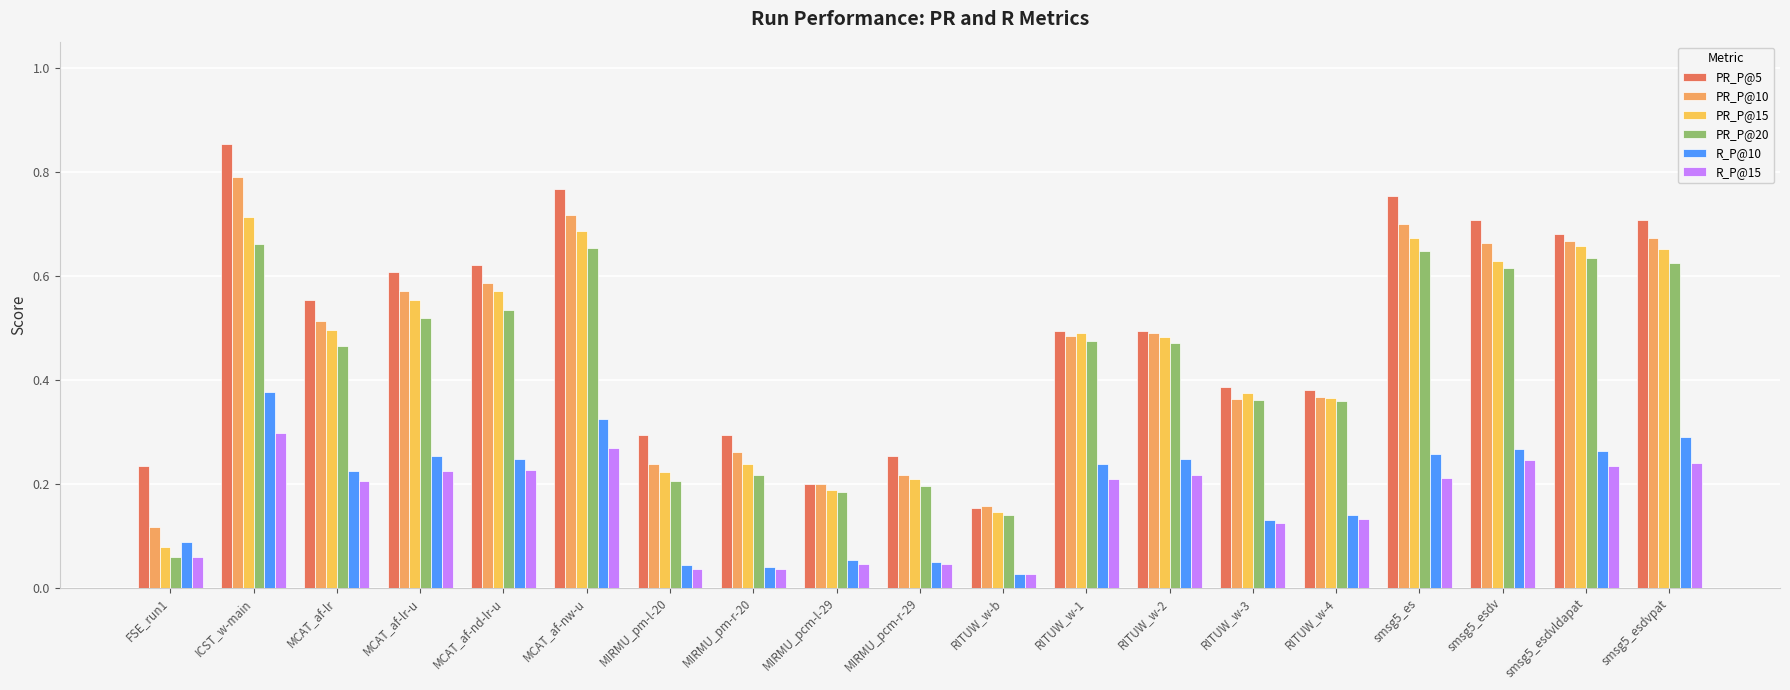

Reading left to right, what are all the values shown in this chart?

PR_P@5: FSE_run1=0.2	ICST_w-main=0.9	MCAT_af-lr=0.6	MCAT_af-lr-u=0.6	MCAT_af-nd-lr-u=0.6	MCAT_af-nw-u=0.8	MIRMU_pm-l-20=0.3	MIRMU_pm-r-20=0.3	MIRMU_pcm-l-29=0.2	MIRMU_pcm-r-29=0.3	RITUW_w-b=0.2	RITUW_w-1=0.5	RITUW_w-2=0.5	RITUW_w-3=0.4	RITUW_w-4=0.4	smsg5_es=0.8	smsg5_esdv=0.7	smsg5_esdvldapat=0.7	smsg5_esdvpat=0.7
PR_P@10: FSE_run1=0.1	ICST_w-main=0.8	MCAT_af-lr=0.5	MCAT_af-lr-u=0.6	MCAT_af-nd-lr-u=0.6	MCAT_af-nw-u=0.7	MIRMU_pm-l-20=0.2	MIRMU_pm-r-20=0.3	MIRMU_pcm-l-29=0.2	MIRMU_pcm-r-29=0.2	RITUW_w-b=0.2	RITUW_w-1=0.5	RITUW_w-2=0.5	RITUW_w-3=0.4	RITUW_w-4=0.4	smsg5_es=0.7	smsg5_esdv=0.7	smsg5_esdvldapat=0.7	smsg5_esdvpat=0.7
PR_P@15: FSE_run1=0.1	ICST_w-main=0.7	MCAT_af-lr=0.5	MCAT_af-lr-u=0.6	MCAT_af-nd-lr-u=0.6	MCAT_af-nw-u=0.7	MIRMU_pm-l-20=0.2	MIRMU_pm-r-20=0.2	MIRMU_pcm-l-29=0.2	MIRMU_pcm-r-29=0.2	RITUW_w-b=0.1	RITUW_w-1=0.5	RITUW_w-2=0.5	RITUW_w-3=0.4	RITUW_w-4=0.4	smsg5_es=0.7	smsg5_esdv=0.6	smsg5_esdvldapat=0.7	smsg5_esdvpat=0.7
PR_P@20: FSE_run1=0.1	ICST_w-main=0.7	MCAT_af-lr=0.5	MCAT_af-lr-u=0.5	MCAT_af-nd-lr-u=0.5	MCAT_af-nw-u=0.7	MIRMU_pm-l-20=0.2	MIRMU_pm-r-20=0.2	MIRMU_pcm-l-29=0.2	MIRMU_pcm-r-29=0.2	RITUW_w-b=0.1	RITUW_w-1=0.5	RITUW_w-2=0.5	RITUW_w-3=0.4	RITUW_w-4=0.4	smsg5_es=0.6	smsg5_esdv=0.6	smsg5_esdvldapat=0.6	smsg5_esdvpat=0.6
R_P@10: FSE_run1=0.1	ICST_w-main=0.4	MCAT_af-lr=0.2	MCAT_af-lr-u=0.3	MCAT_af-nd-lr-u=0.2	MCAT_af-nw-u=0.3	MIRMU_pm-l-20=0.0	MIRMU_pm-r-20=0.0	MIRMU_pcm-l-29=0.1	MIRMU_pcm-r-29=0.1	RITUW_w-b=0.0	RITUW_w-1=0.2	RITUW_w-2=0.2	RITUW_w-3=0.1	RITUW_w-4=0.1	smsg5_es=0.3	smsg5_esdv=0.3	smsg5_esdvldapat=0.3	smsg5_esdvpat=0.3
R_P@15: FSE_run1=0.1	ICST_w-main=0.3	MCAT_af-lr=0.2	MCAT_af-lr-u=0.2	MCAT_af-nd-lr-u=0.2	MCAT_af-nw-u=0.3	MIRMU_pm-l-20=0.0	MIRMU_pm-r-20=0.0	MIRMU_pcm-l-29=0.0	MIRMU_pcm-r-29=0.0	RITUW_w-b=0.0	RITUW_w-1=0.2	RITUW_w-2=0.2	RITUW_w-3=0.1	RITUW_w-4=0.1	smsg5_es=0.2	smsg5_esdv=0.2	smsg5_esdvldapat=0.2	smsg5_esdvpat=0.2